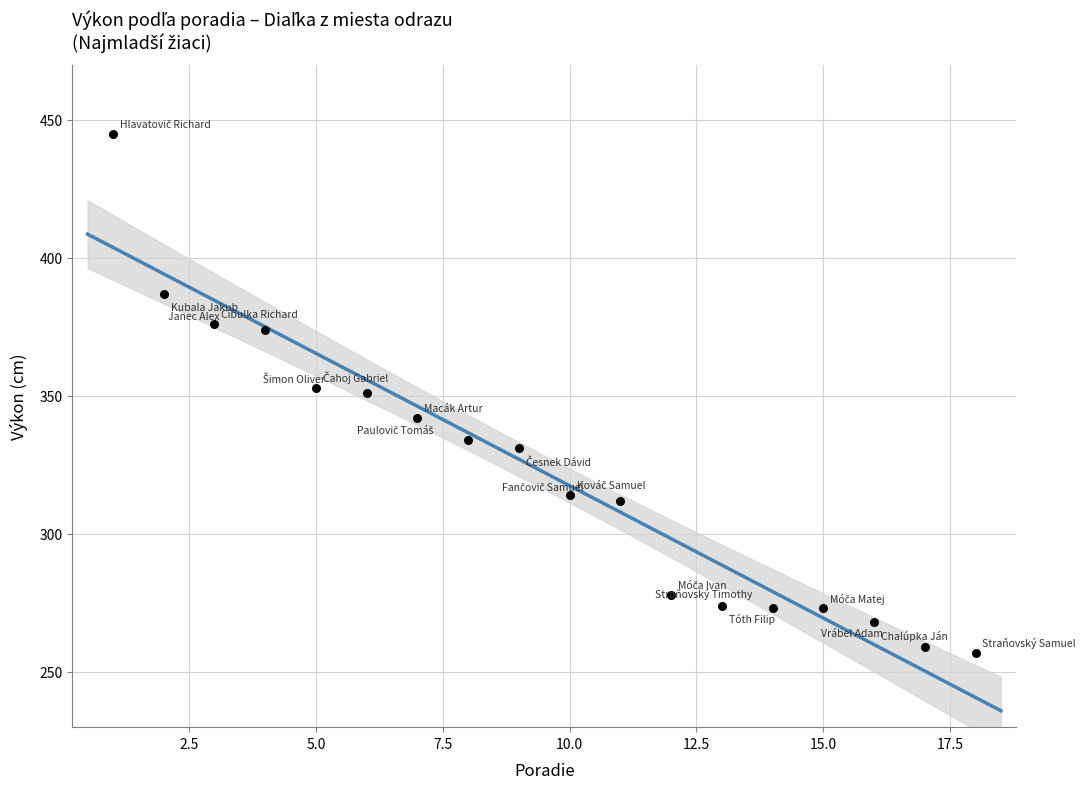

What is the range of X values (max minus min)?

17